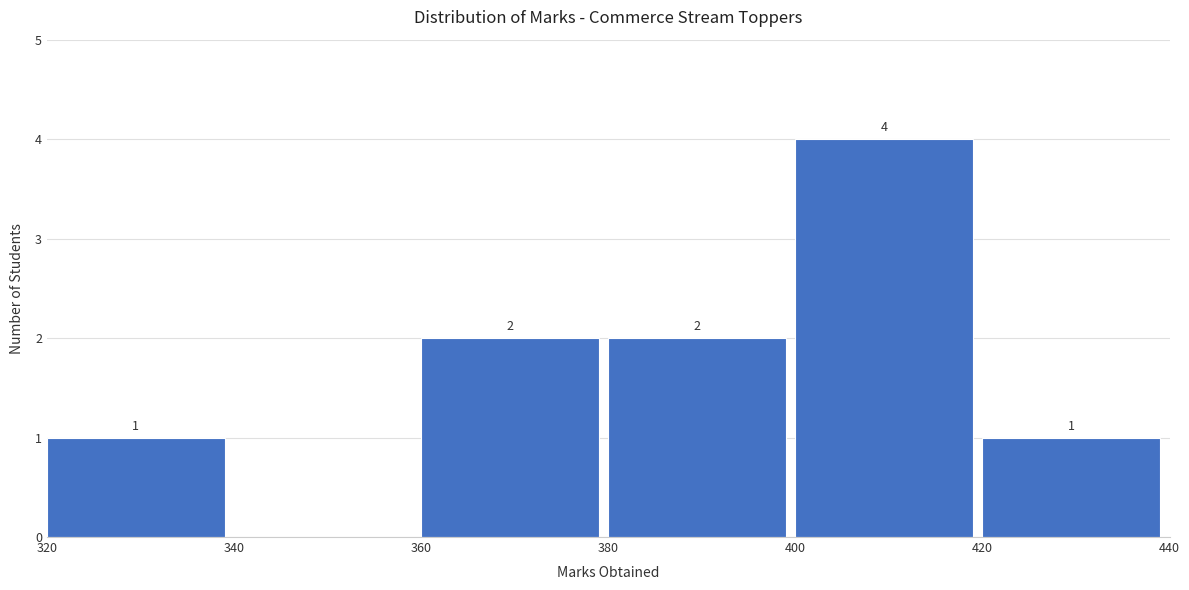

Which range on the x-axis has the tallest bar?

400 to 420